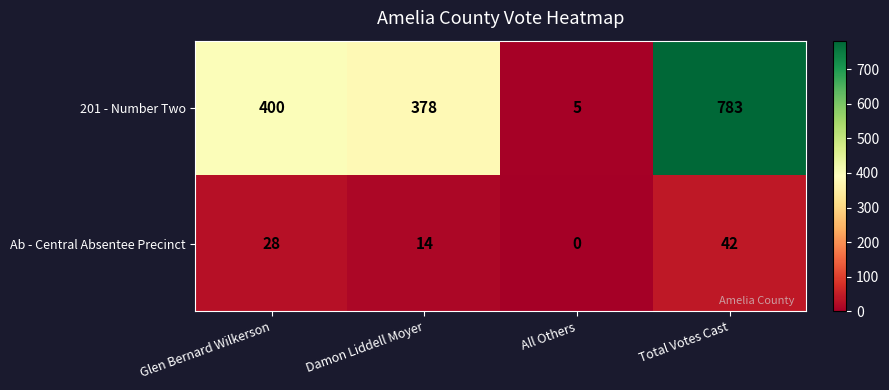

What is the sum of all 201 - Number Two values?

1566